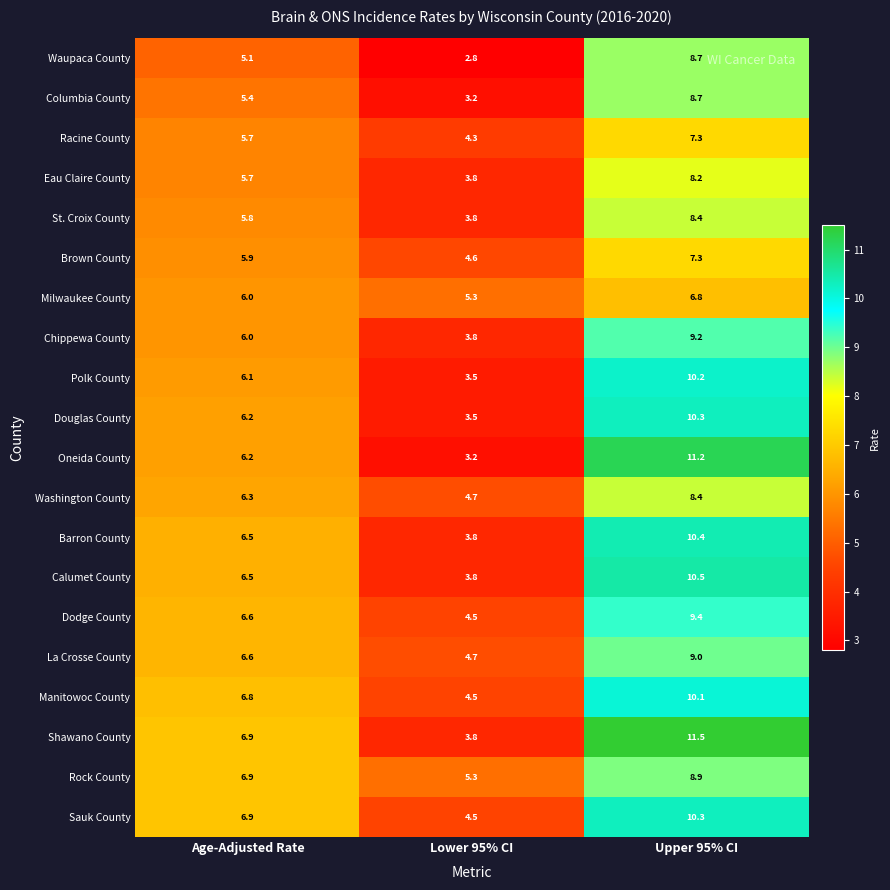

At which label is Shawano County closest to 7?

Age-Adjusted Rate